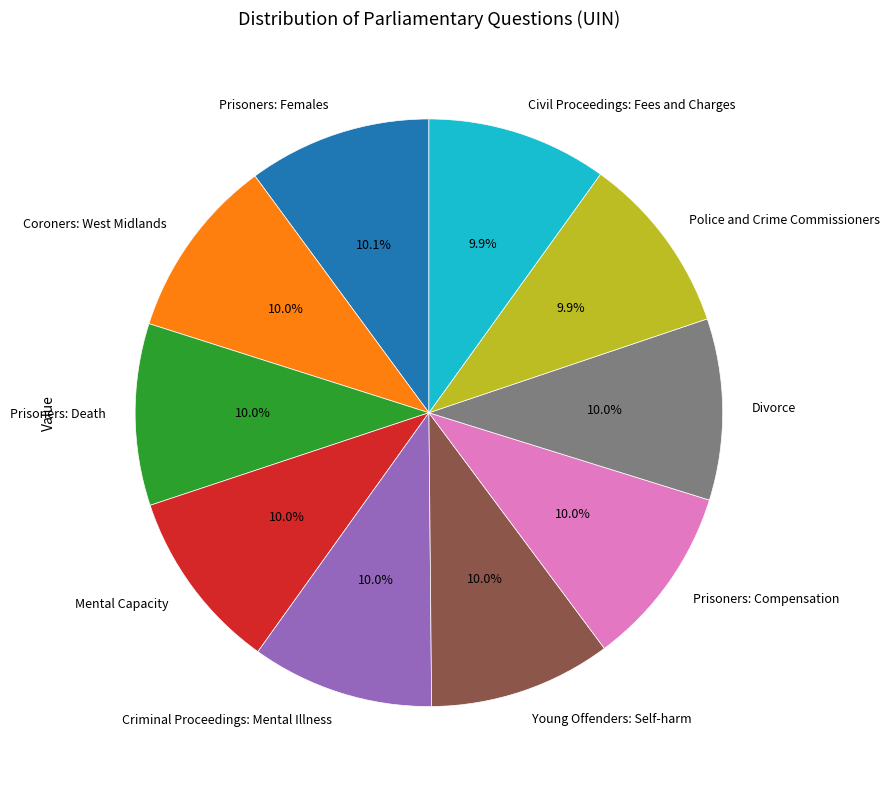

How many segments does this pie chart have?

10